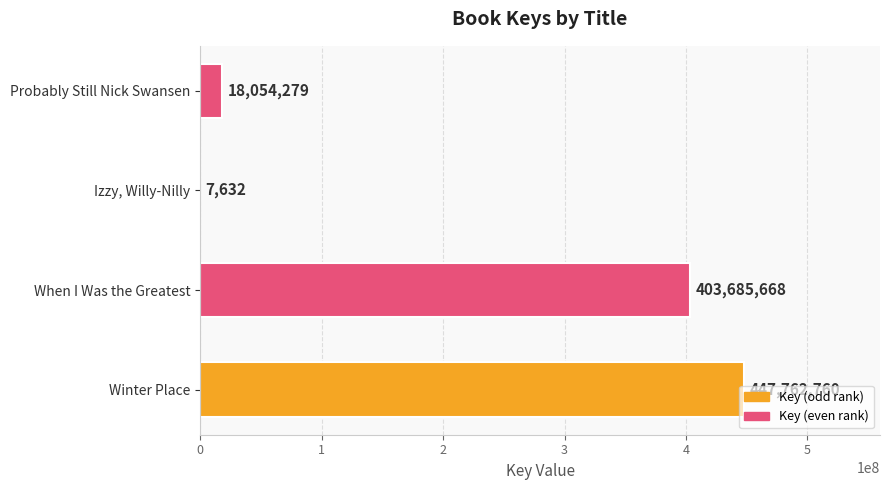

What is the sum of all values?

869510339